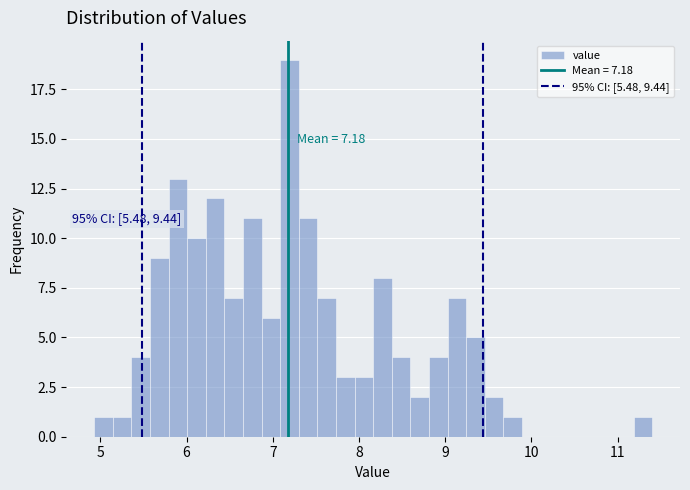

Read against the x-axis, roughly where is the centre of the tallest bar?

7.2